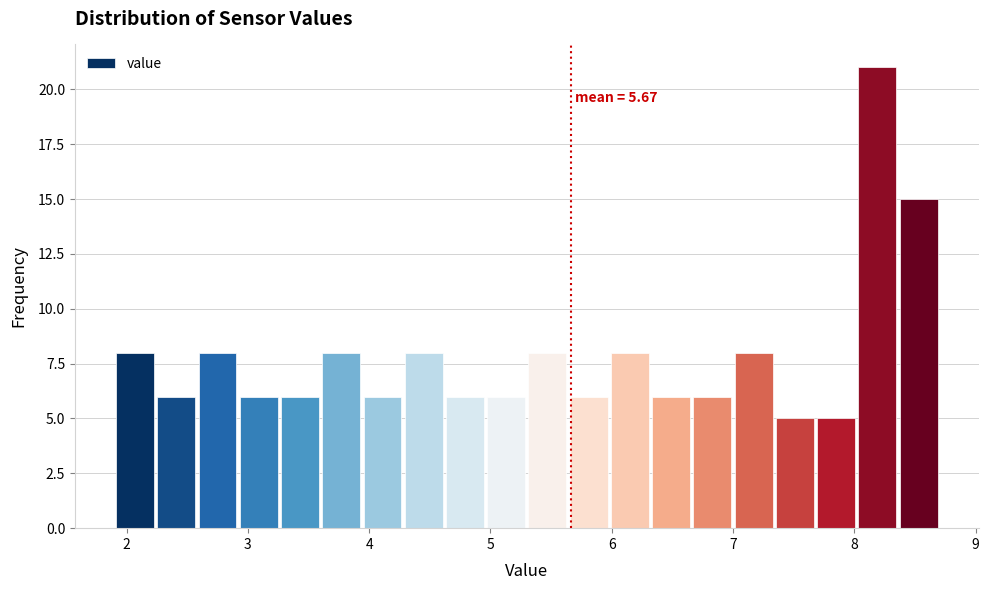

Read against the x-axis, roughly where is the centre of the tallest bar?

8.2